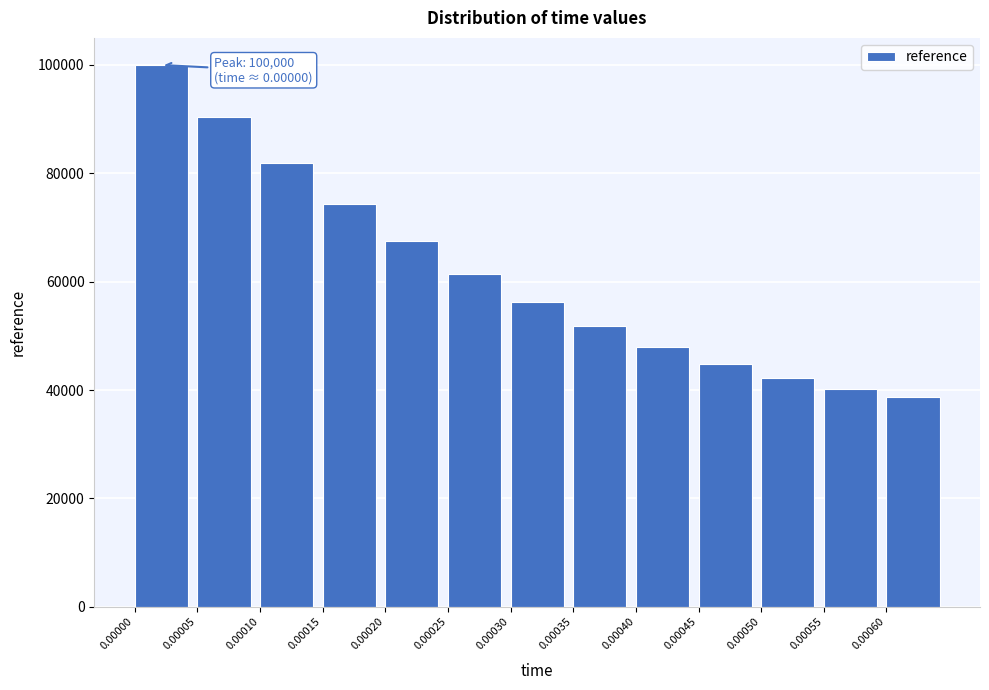

Reading right to left, transcribe all the data shown in this chart.

38814.3	40284.0	42269.2	44809.8	47949.3	51734.2	56212.1	61429.9	67431.4	74254.3	81927.9	90491.1	100000.0